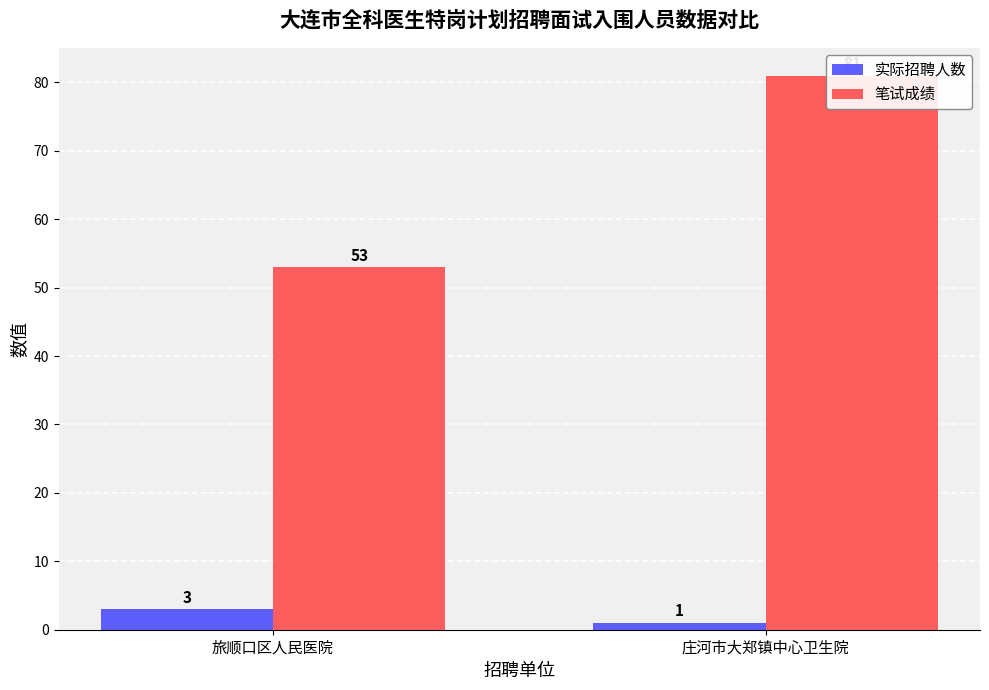

What is the average value of the 实际招聘人数 series?

2